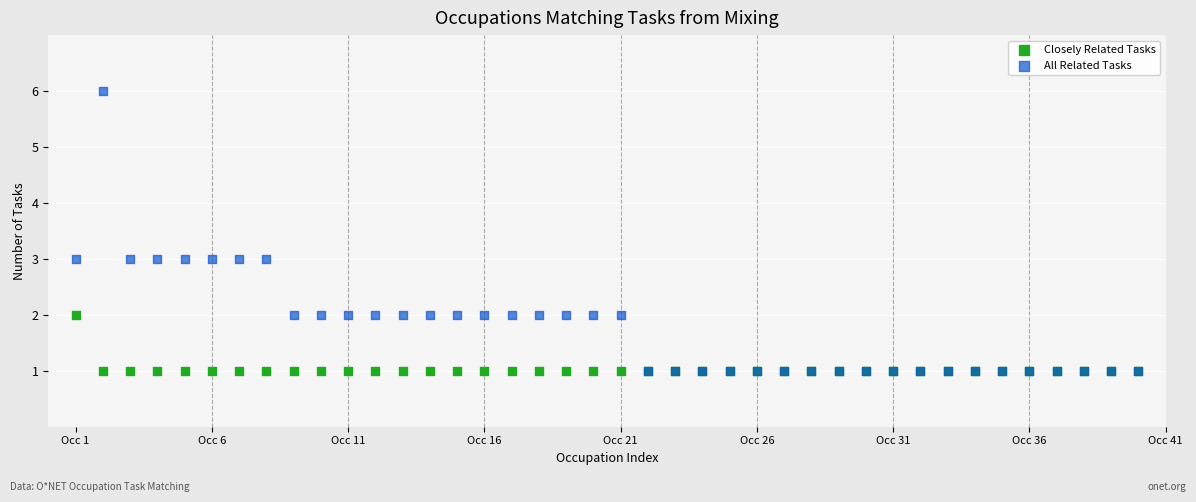

What are all the series names shown in the legend?

Closely Related Tasks, All Related Tasks